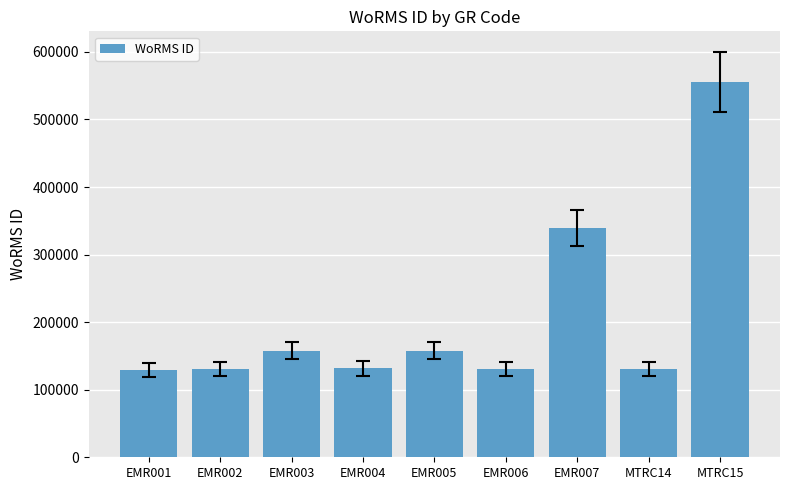

The chart shows a value of 216682 at EMR006. True or false?

False